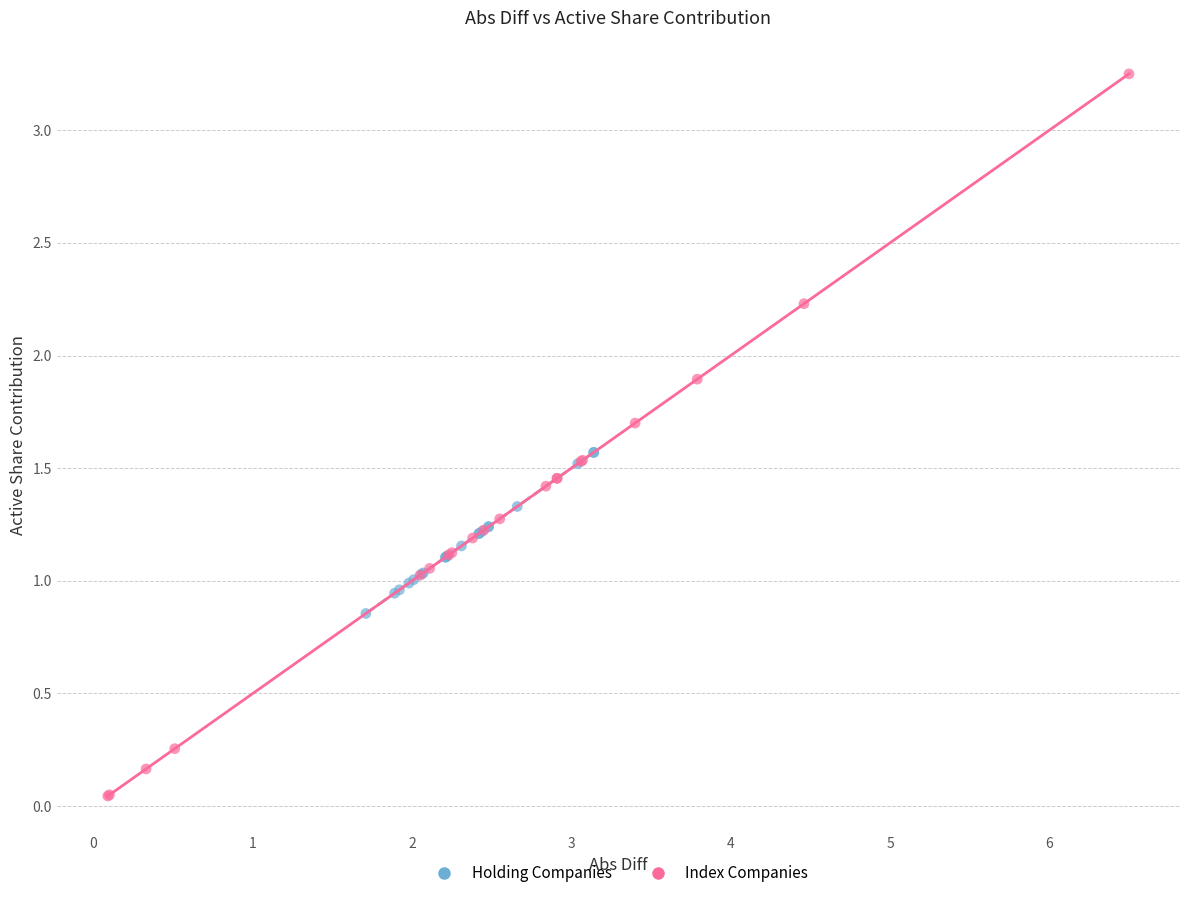

What are all the series names shown in the legend?

Holding Companies, Index Companies